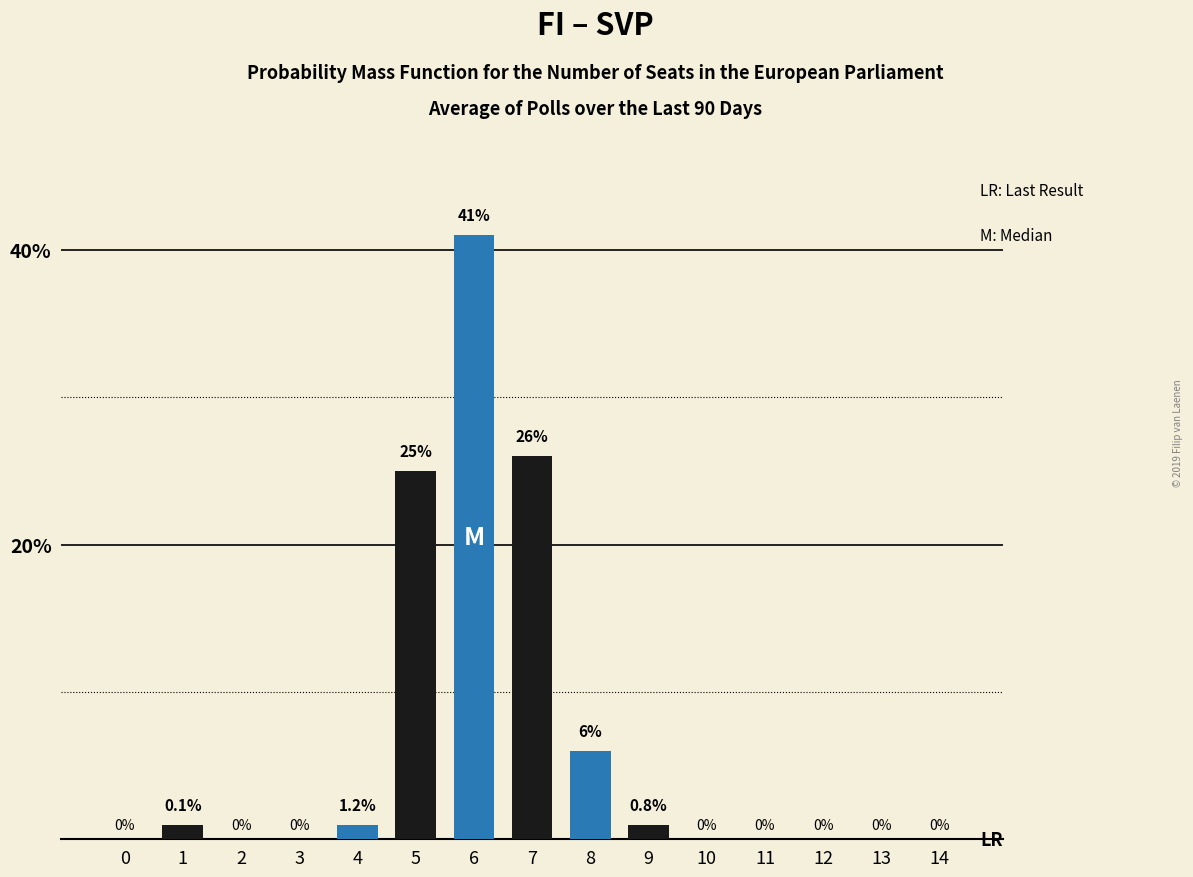

Reading right to left, extract all data points from this chart.

14=0	13=0	12=0	11=0	10=0	9=1	8=6	7=26	6=41	5=25	4=1	3=0	2=0	1=1	0=0